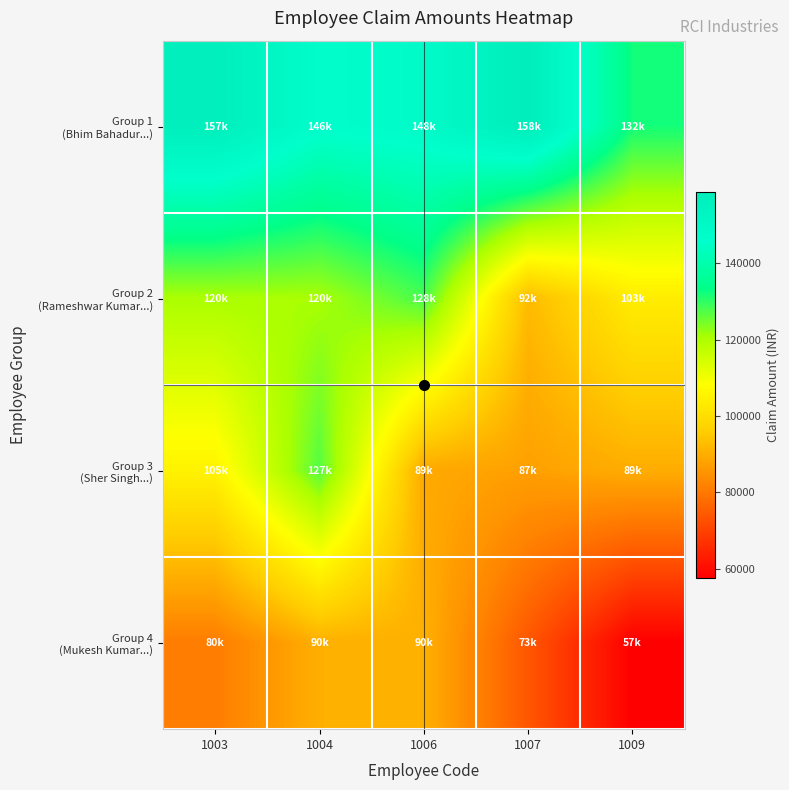

Between 1003 and 1009, which series saw the biggest shift?

Group 1 (Bhim Bahadur...)